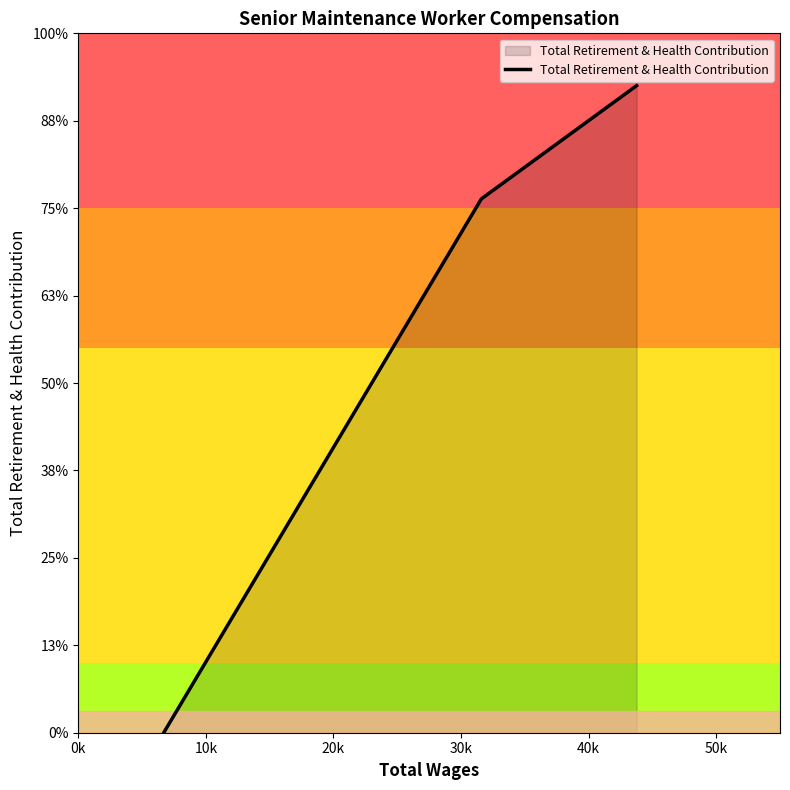

Is this an area chart (filled region under the line)?

Yes